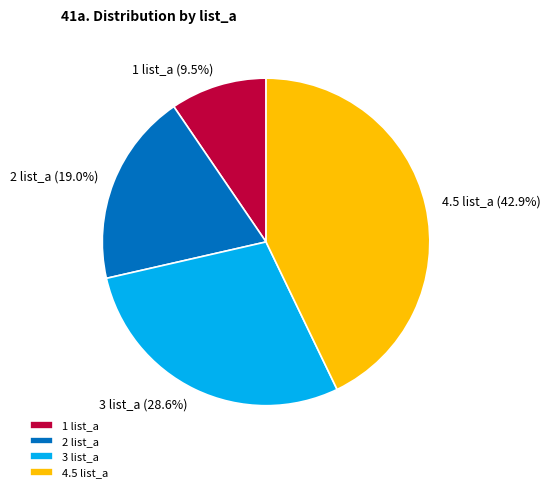

Between 3 list_a and 1 list_a, which is larger?

3 list_a